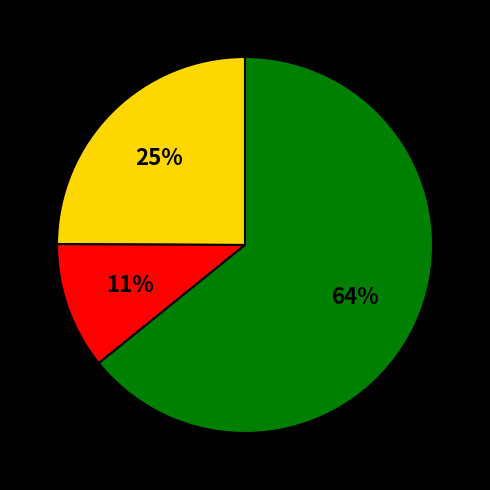

Is there any slice that represents more than half of the pie?

Yes